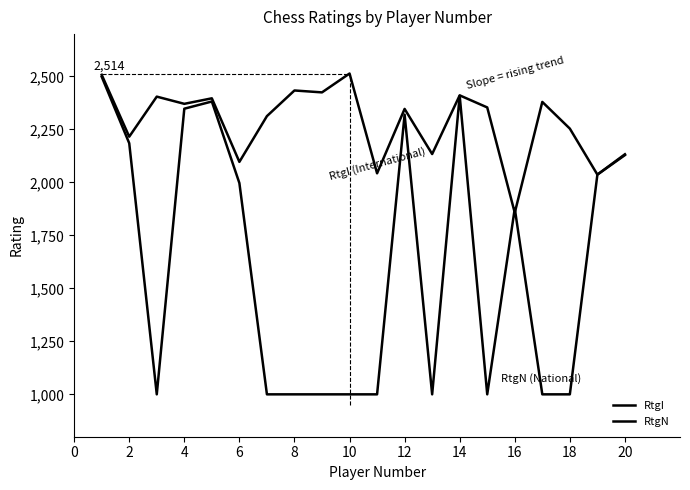

Does the chart display data point markers on the line(s)?

No